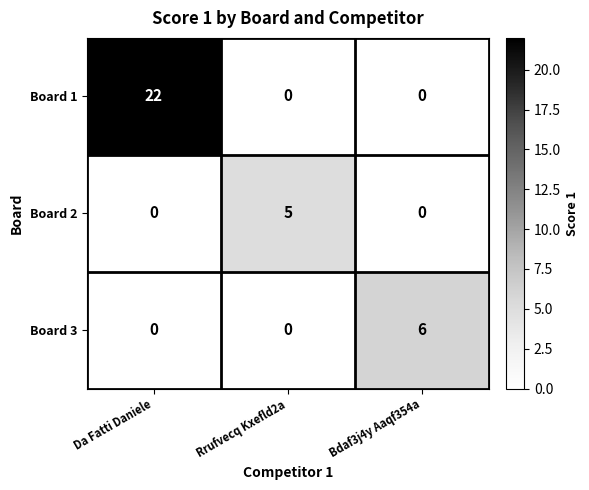

Reading left to right, extract all data points from this chart.

Board 1: Da Fatti Daniele=22	Rrufvecq Kxefld2a=0	Bdaf3j4y Aaqf354a=0
Board 2: Da Fatti Daniele=0	Rrufvecq Kxefld2a=5	Bdaf3j4y Aaqf354a=0
Board 3: Da Fatti Daniele=0	Rrufvecq Kxefld2a=0	Bdaf3j4y Aaqf354a=6